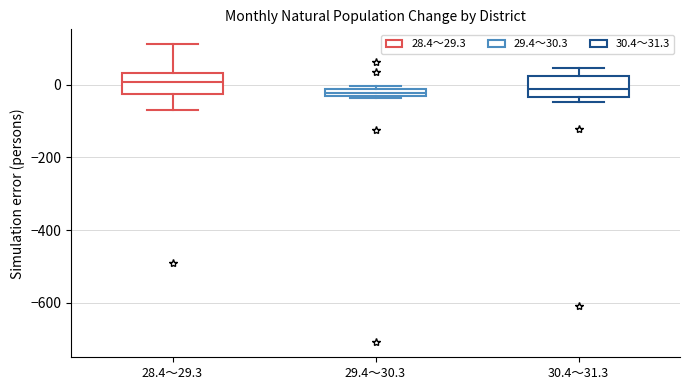

Where does the median line of the box for 28.4～29.3 sit on the y-axis? The values are not printed on the chart, so give them approximately, as read against the axis.

0